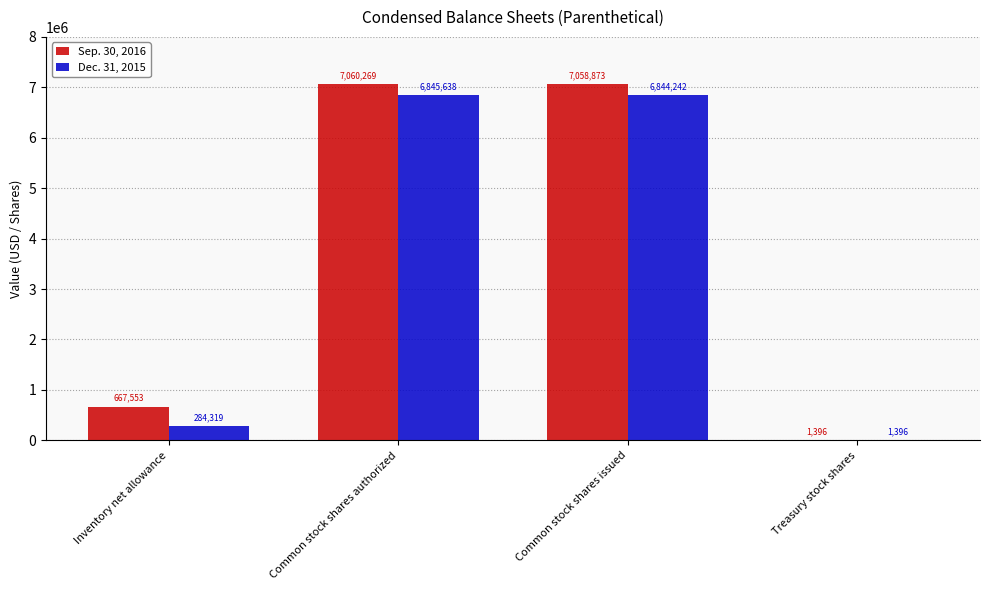

True or false: Dec. 31, 2015 has a value of 284319 at Inventory net allowance.

True